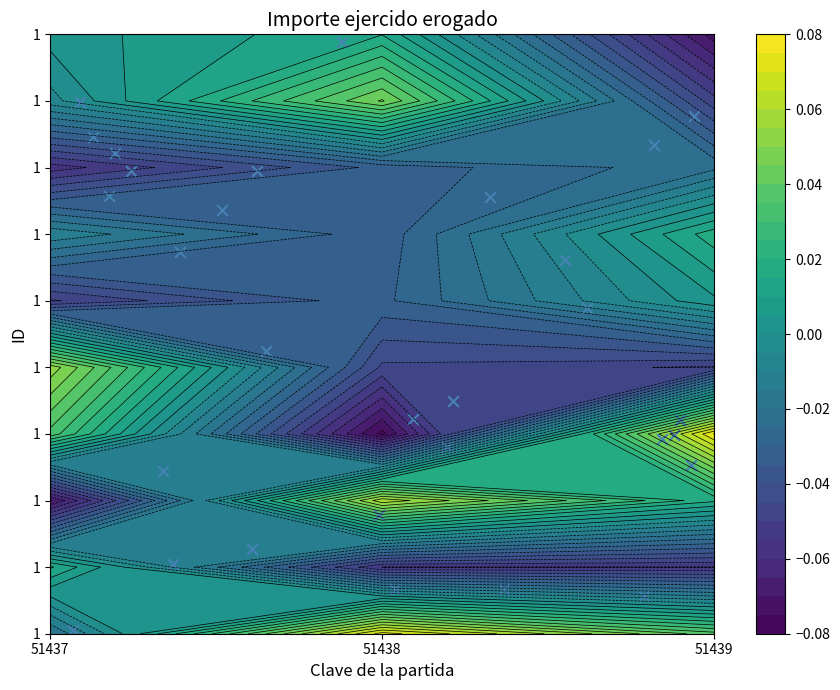

Is it true that the value at 3 is 4.9?

False